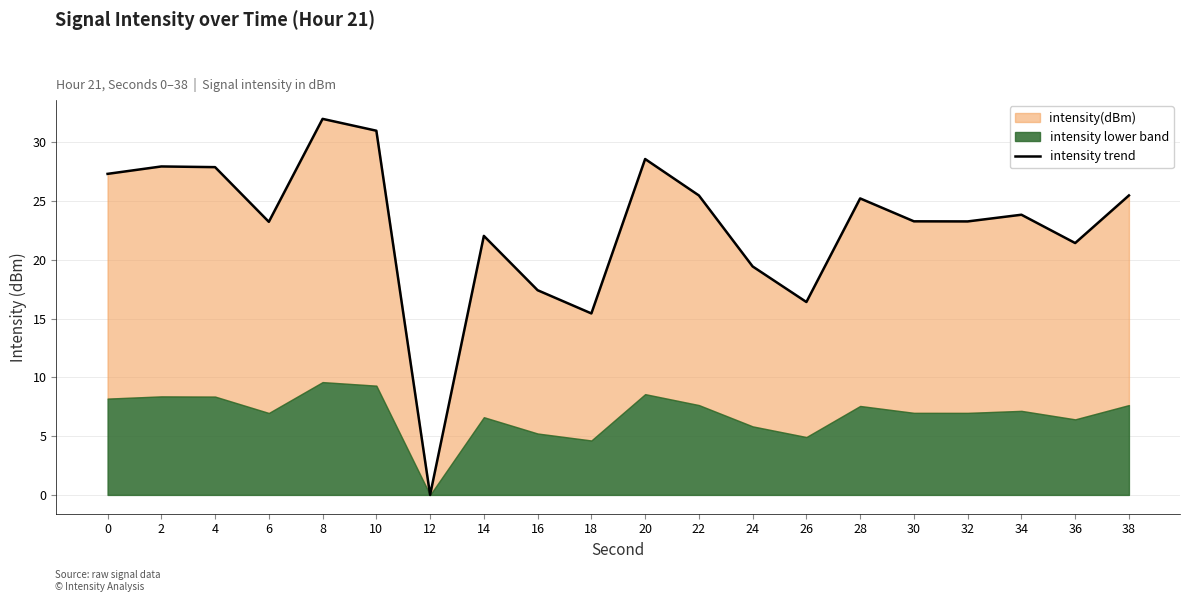

What is the average value?

22.8